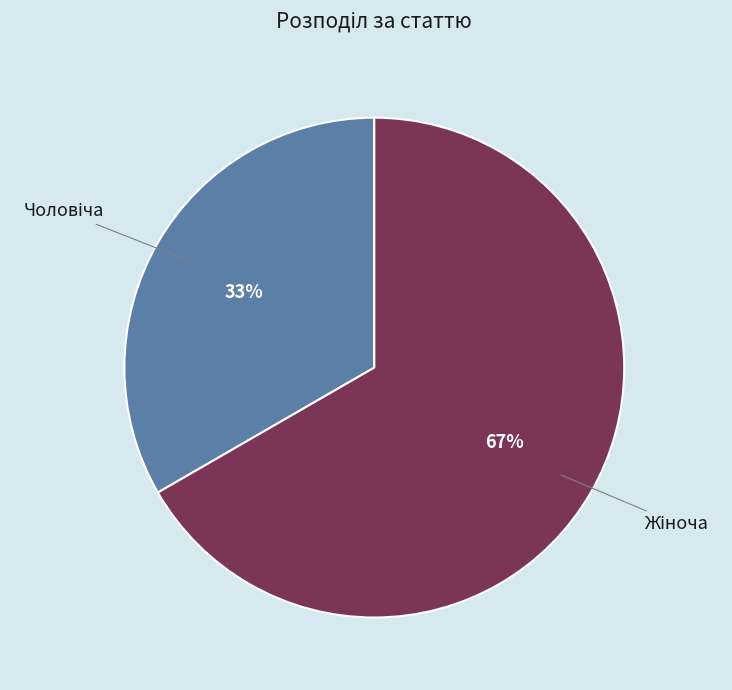

To the nearest percent, what is the average slice percentage?

50%